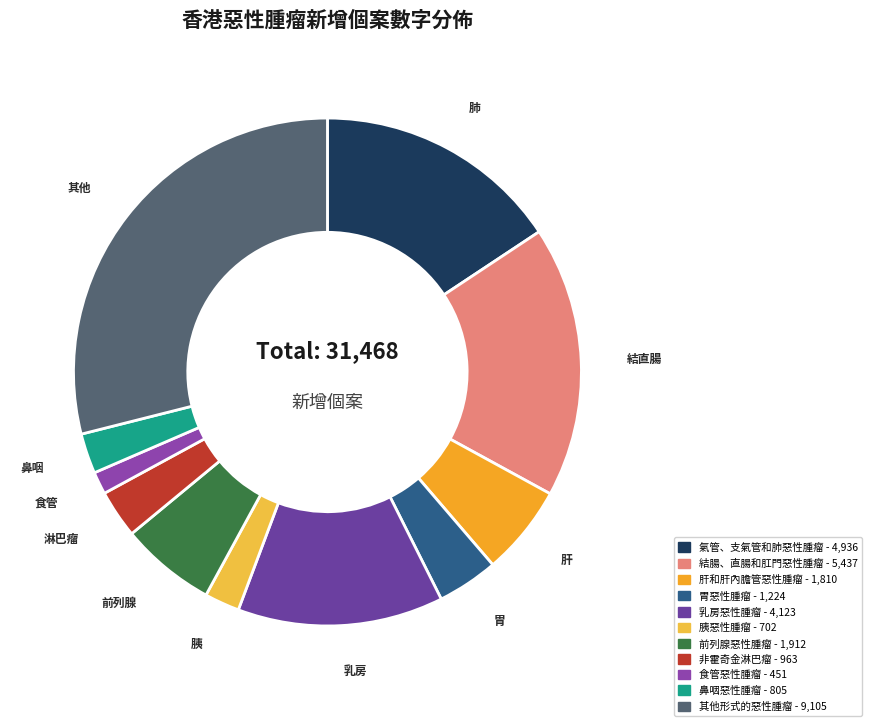

To the nearest percent, what portion does 胃惡性腫瘤 represent?

4%